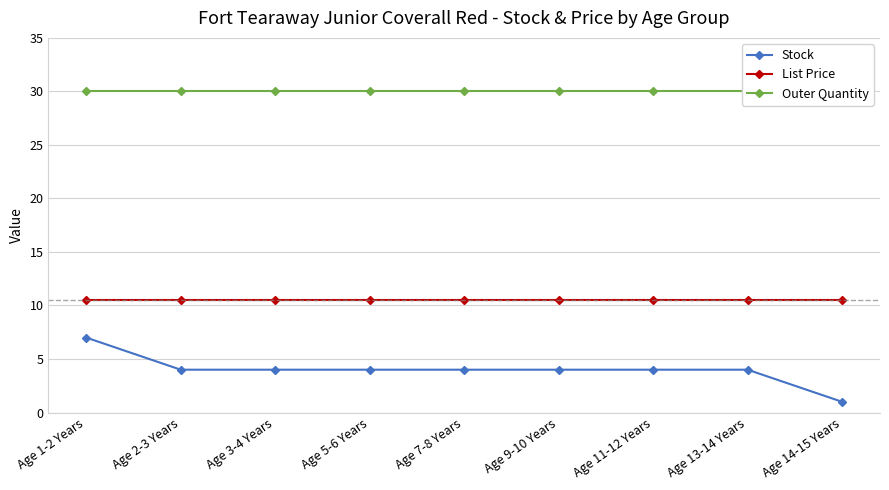

What is the maximum value shown in the chart?

30.0